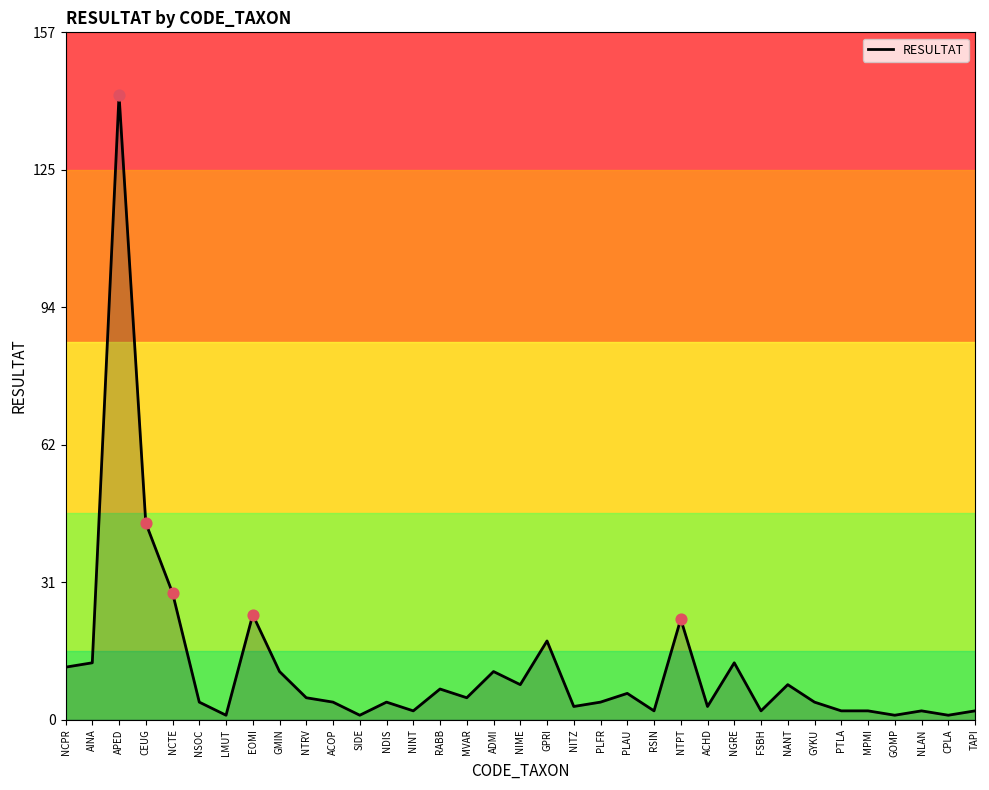

Approximately how many times larger is the value at EOMI compared to NGRE?

1.8